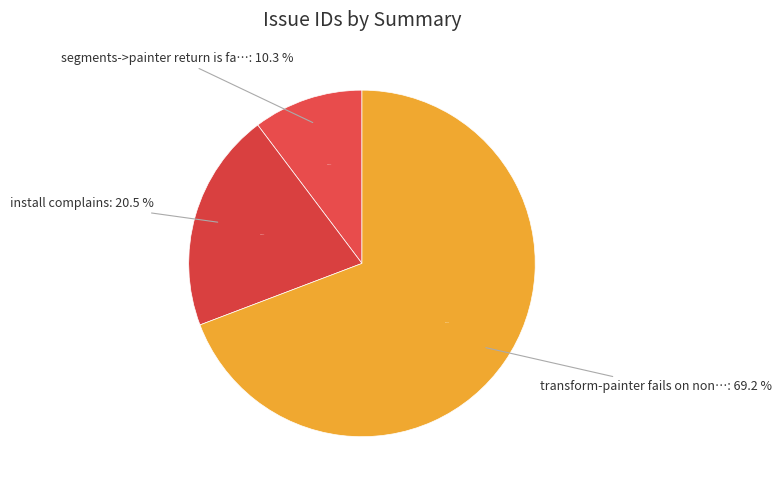

To the nearest percent, what is the difference between the transform-painter fails on non-rectangle and install complains slice percentages?

49%